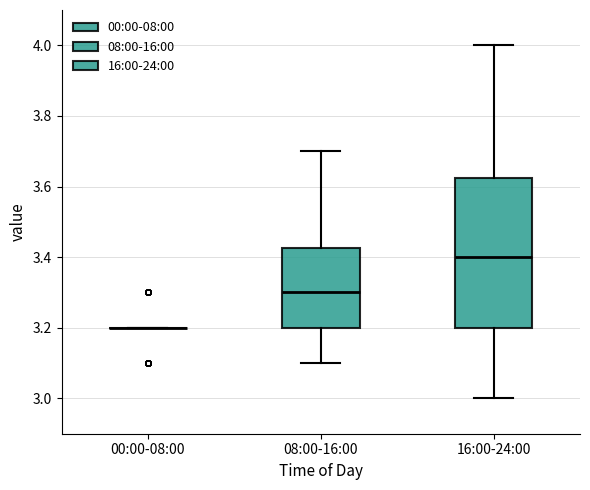

Where does the lower whisker of the box for 08:00-16:00 end on the y-axis? The values are not printed on the chart, so give them approximately, as read against the axis.

3.10